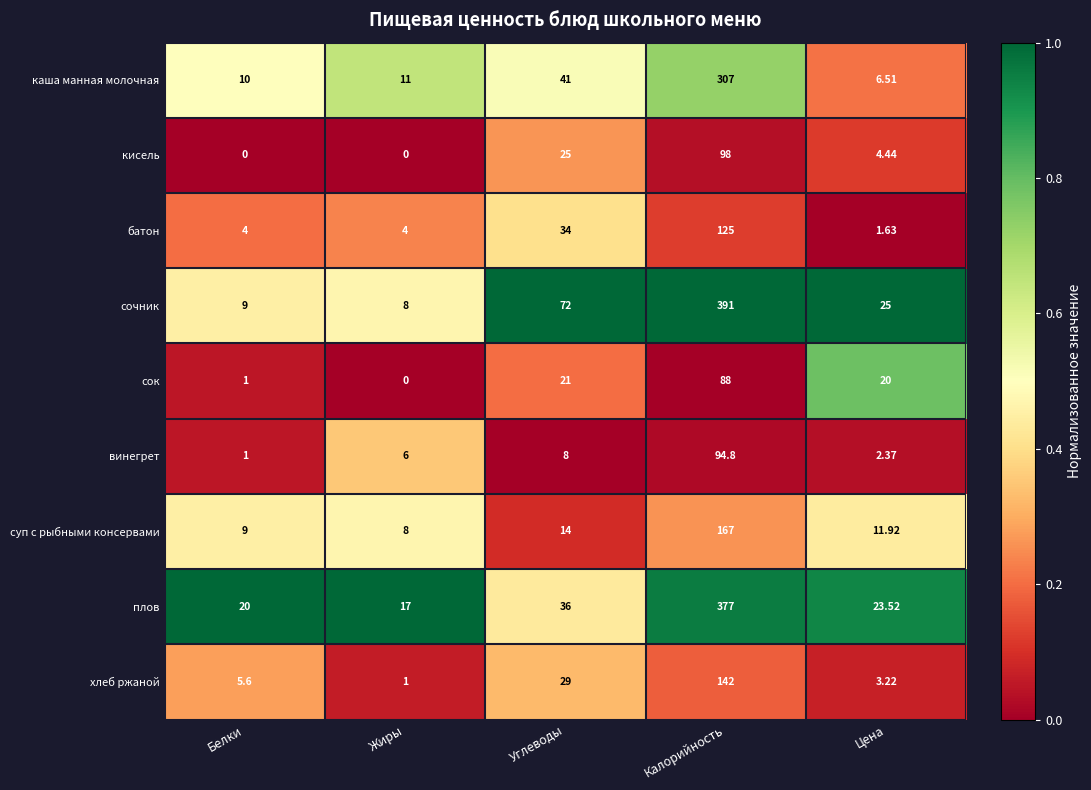

Which series has the widest spread of values?

сочник